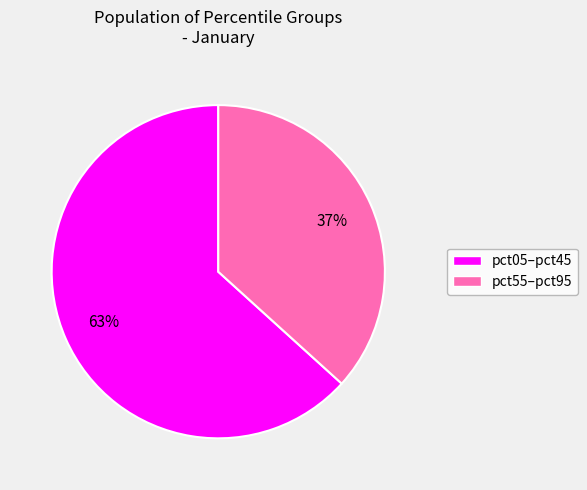

Is there any slice that represents more than half of the pie?

Yes